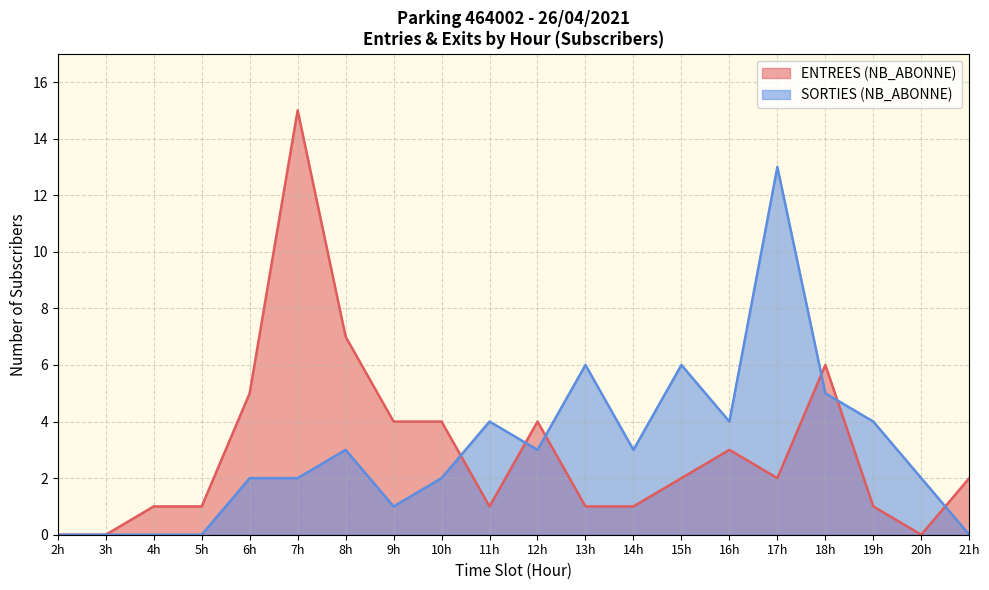

What is the spread (max minus min) of values at 11h?

3